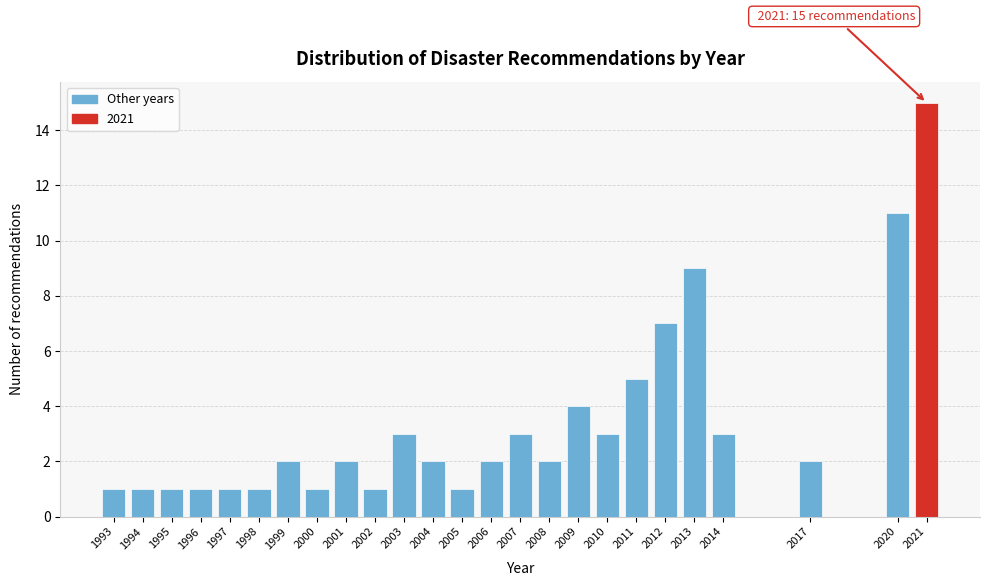

Reading left to right, what are all the values shown in this chart?

1993=1	1994=1	1995=1	1996=1	1997=1	1998=1	1999=2	2000=1	2001=2	2002=1	2003=3	2004=2	2005=1	2006=2	2007=3	2008=2	2009=4	2010=3	2011=5	2012=7	2013=9	2014=3	2017=2	2020=11	2021=15